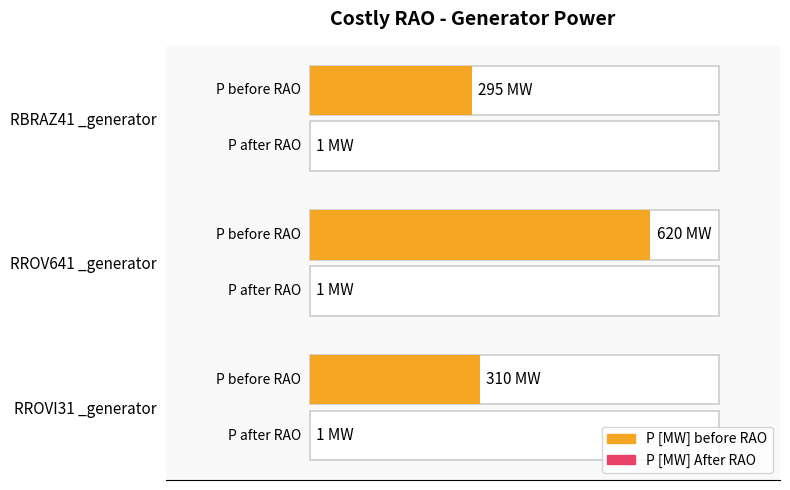

Reading left to right, transcribe all the data shown in this chart.

P [MW] before RAO: 310.0	620.0	295.0
P [MW] After RAO: 0.8	0.8	0.8